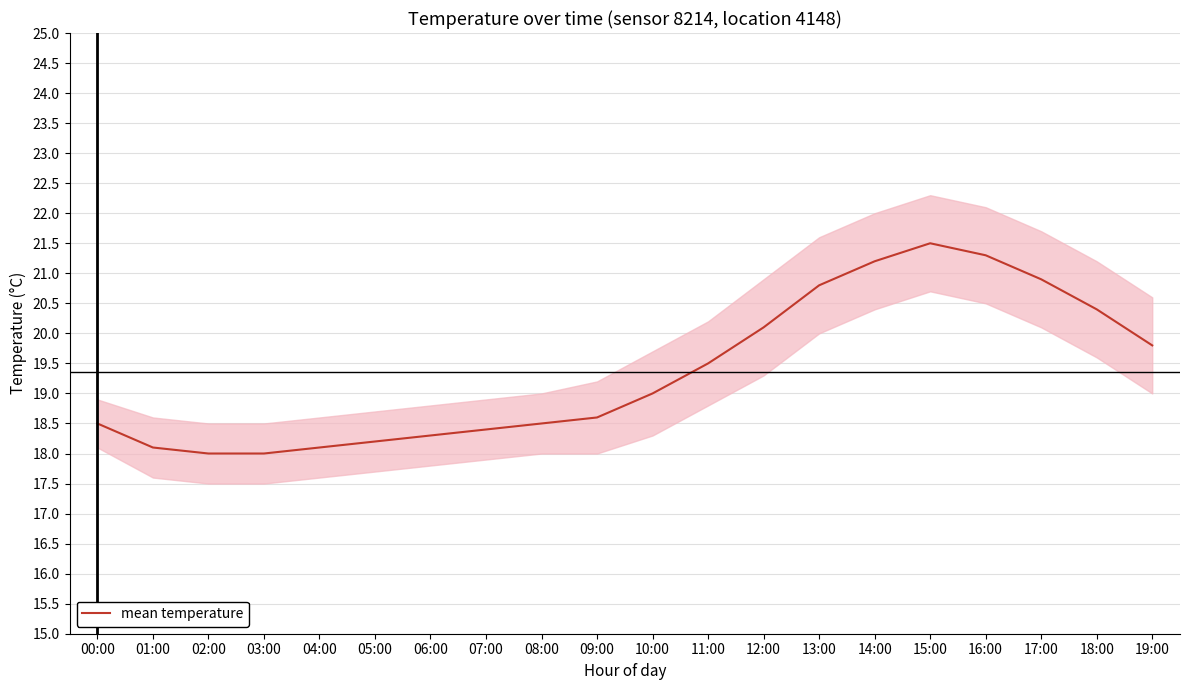

What is the label of the 16th point from the right?

04:00